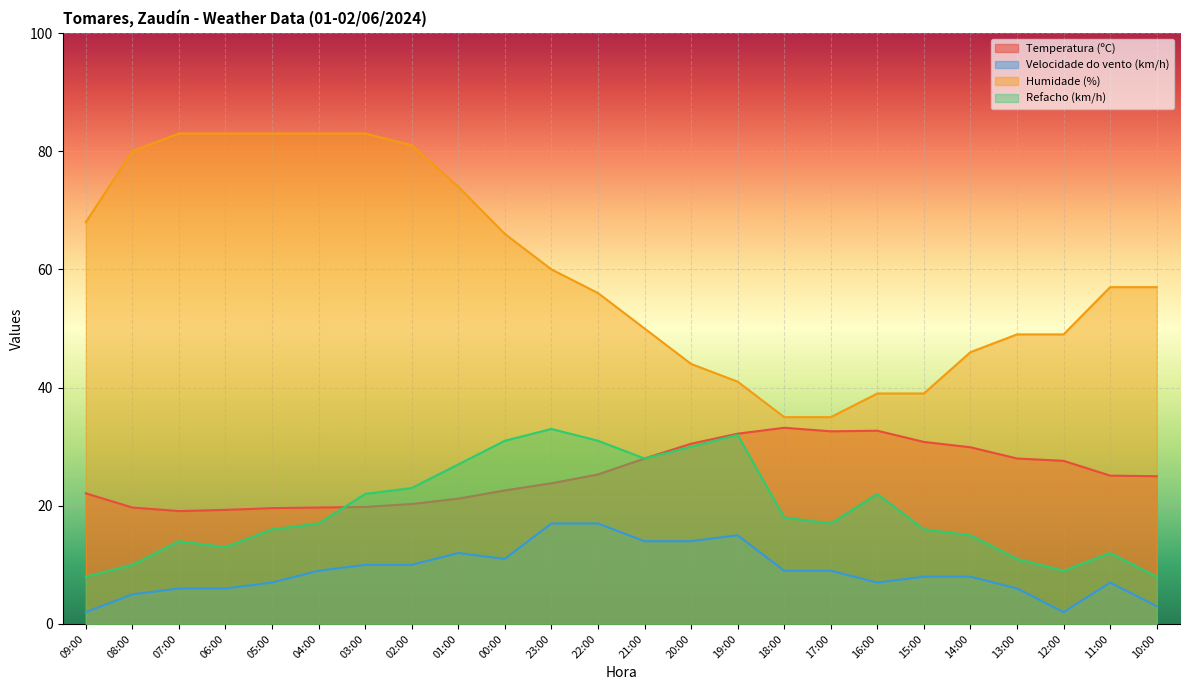

Reading left to right, list all the values displayed in this chart.

Temperatura (ºC): 09:00=22.1	08:00=19.7	07:00=19.1	06:00=19.3	05:00=19.6	04:00=19.7	03:00=19.8	02:00=20.3	01:00=21.2	00:00=22.6	23:00=23.8	22:00=25.3	21:00=28.0	20:00=30.5	19:00=32.2	18:00=33.2	17:00=32.6	16:00=32.7	15:00=30.8	14:00=29.9	13:00=28.0	12:00=27.6	11:00=25.1	10:00=25.0
Velocidade do vento (km/h): 09:00=2.0	08:00=5.0	07:00=6.0	06:00=6.0	05:00=7.0	04:00=9.0	03:00=10.0	02:00=10.0	01:00=12.0	00:00=11.0	23:00=17.0	22:00=17.0	21:00=14.0	20:00=14.0	19:00=15.0	18:00=9.0	17:00=9.0	16:00=7.0	15:00=8.0	14:00=8.0	13:00=6.0	12:00=2.0	11:00=7.0	10:00=3.0
Humidade (%): 09:00=68.0	08:00=80.0	07:00=83.0	06:00=83.0	05:00=83.0	04:00=83.0	03:00=83.0	02:00=81.0	01:00=74.0	00:00=66.0	23:00=60.0	22:00=56.0	21:00=50.0	20:00=44.0	19:00=41.0	18:00=35.0	17:00=35.0	16:00=39.0	15:00=39.0	14:00=46.0	13:00=49.0	12:00=49.0	11:00=57.0	10:00=57.0
Refacho (km/h): 09:00=8.0	08:00=10.0	07:00=14.0	06:00=13.0	05:00=16.0	04:00=17.0	03:00=22.0	02:00=23.0	01:00=27.0	00:00=31.0	23:00=33.0	22:00=31.0	21:00=28.0	20:00=30.0	19:00=32.0	18:00=18.0	17:00=17.0	16:00=22.0	15:00=16.0	14:00=15.0	13:00=11.0	12:00=9.0	11:00=12.0	10:00=8.0